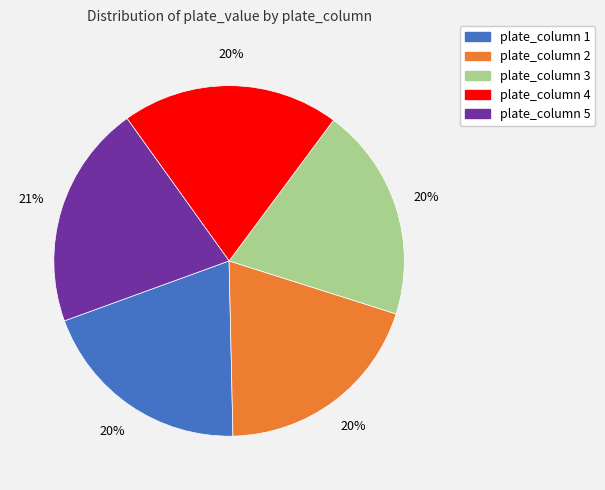

Do plate_column 5 and plate_column 1 together represent more than half of the pie?

No